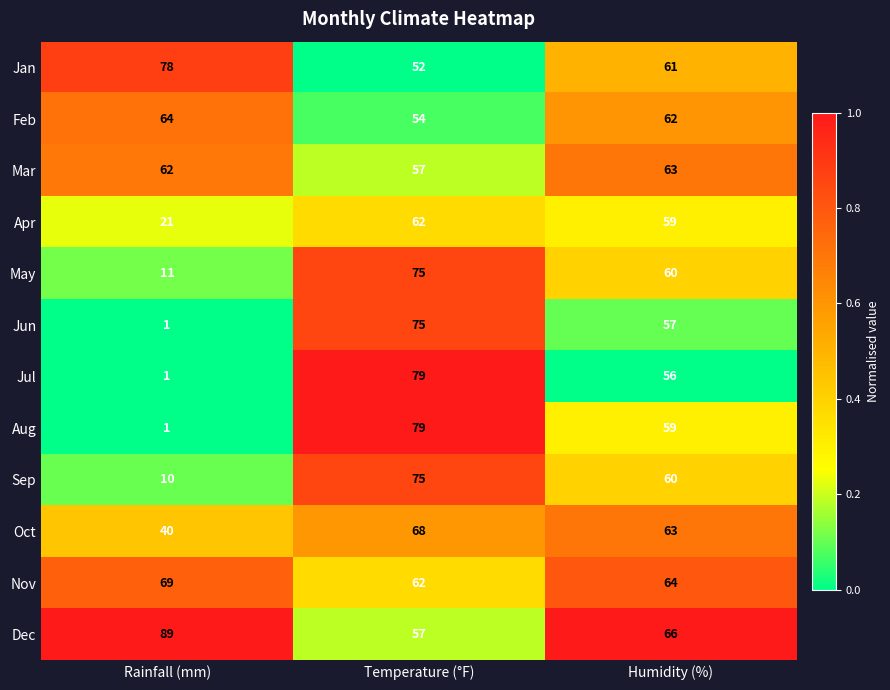

What is the greatest value displayed?

89